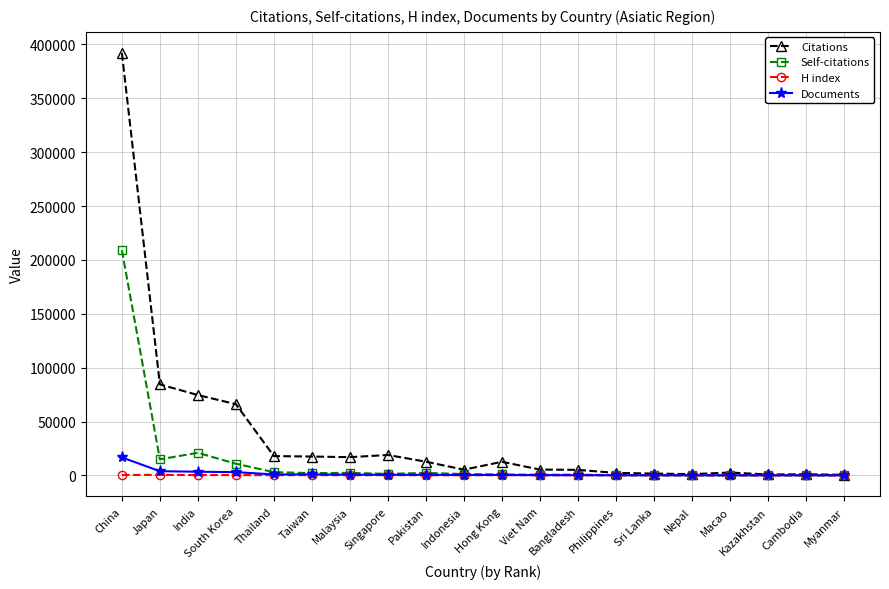

At how many categories does at least one series exceed 291726?

1